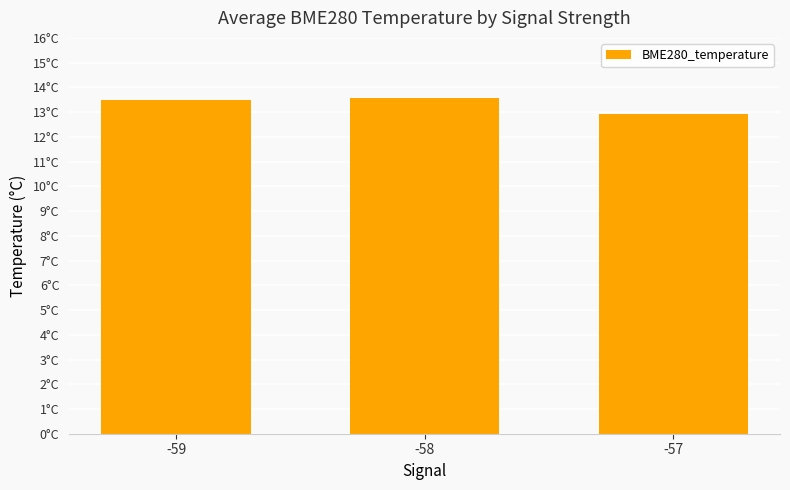

What is the ratio of the value at -58 to the value at -57?

1.1